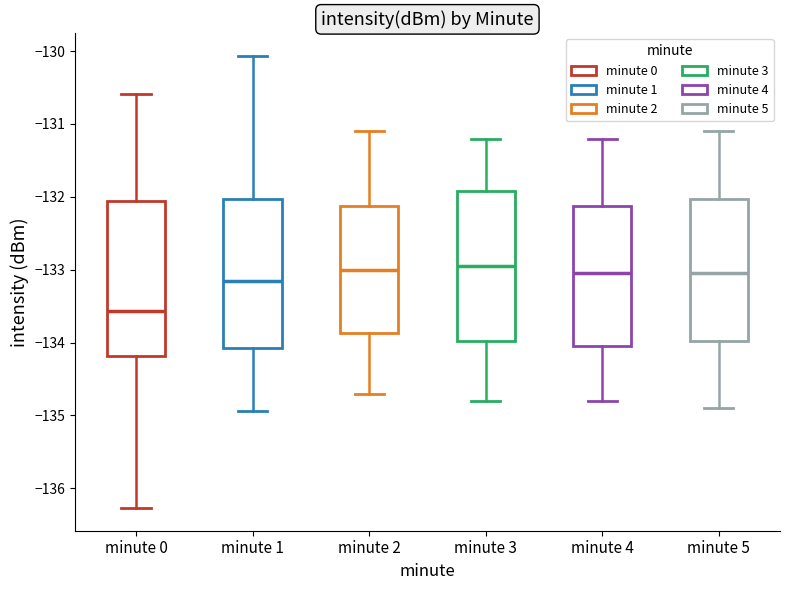

Where does the median line of the box for minute 2 sit on the y-axis? The values are not printed on the chart, so give them approximately, as read against the axis.

-133.0